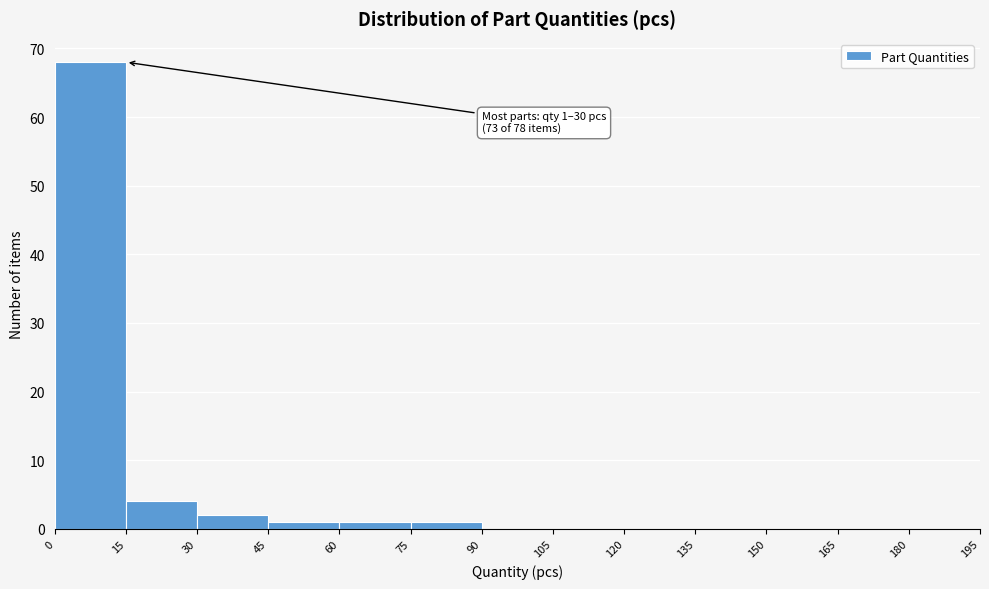

Which range on the x-axis has the tallest bar?

0 to 15